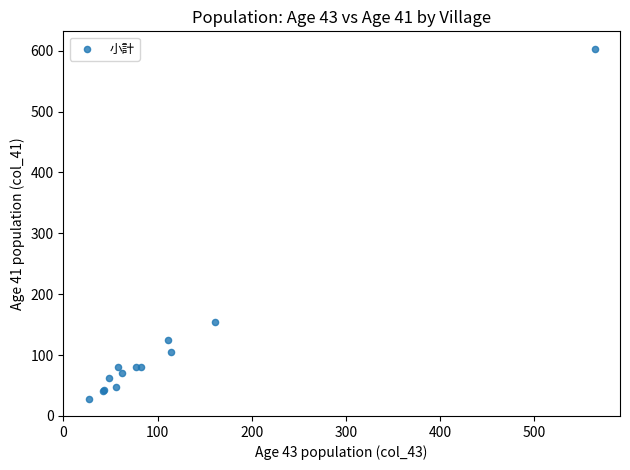

What Y value in the scatter plot is closest to 315?

155